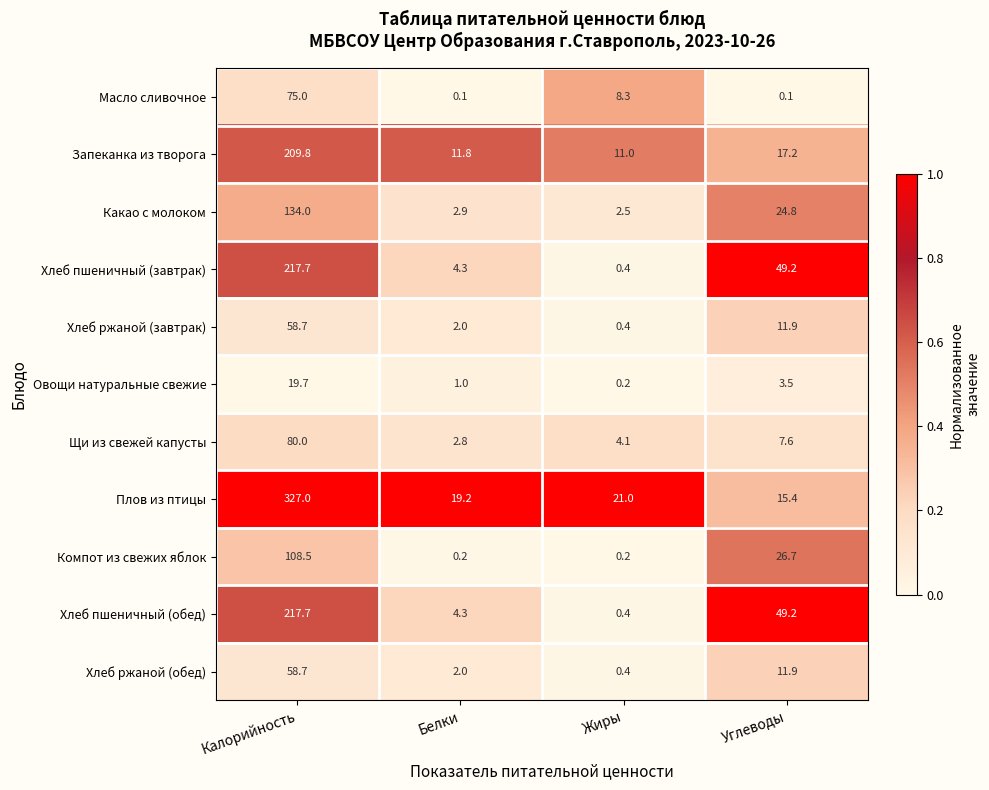

What is the spread (max minus min) of values at Углеводы?

49.1